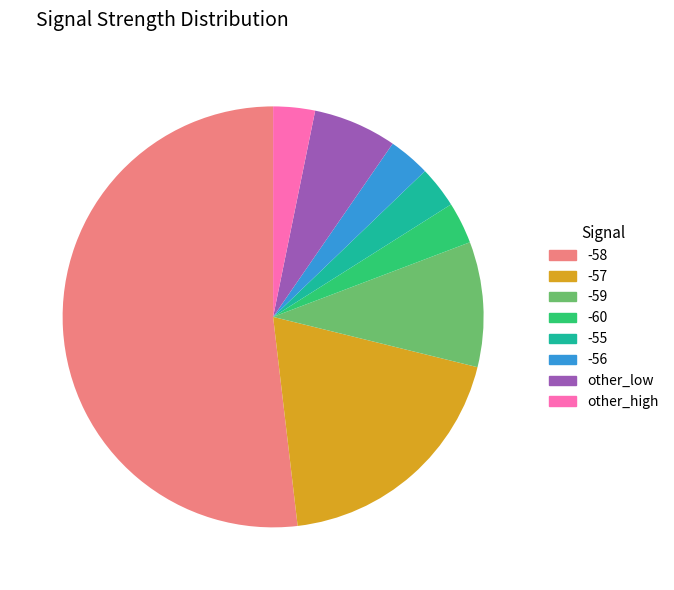

Is there any slice that represents more than half of the pie?

Yes